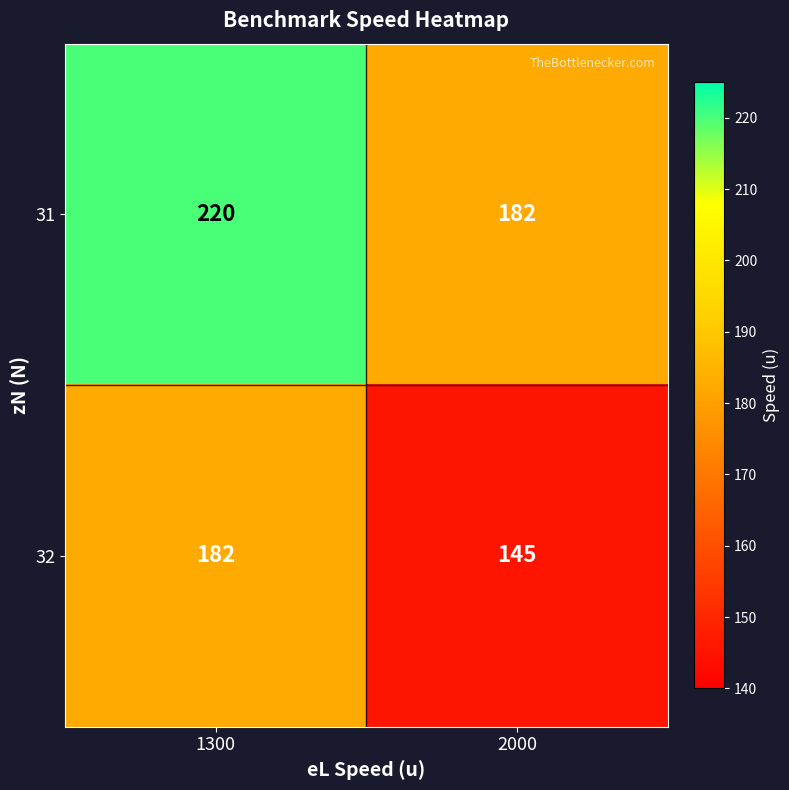

Count the number of data series in this chart.

2